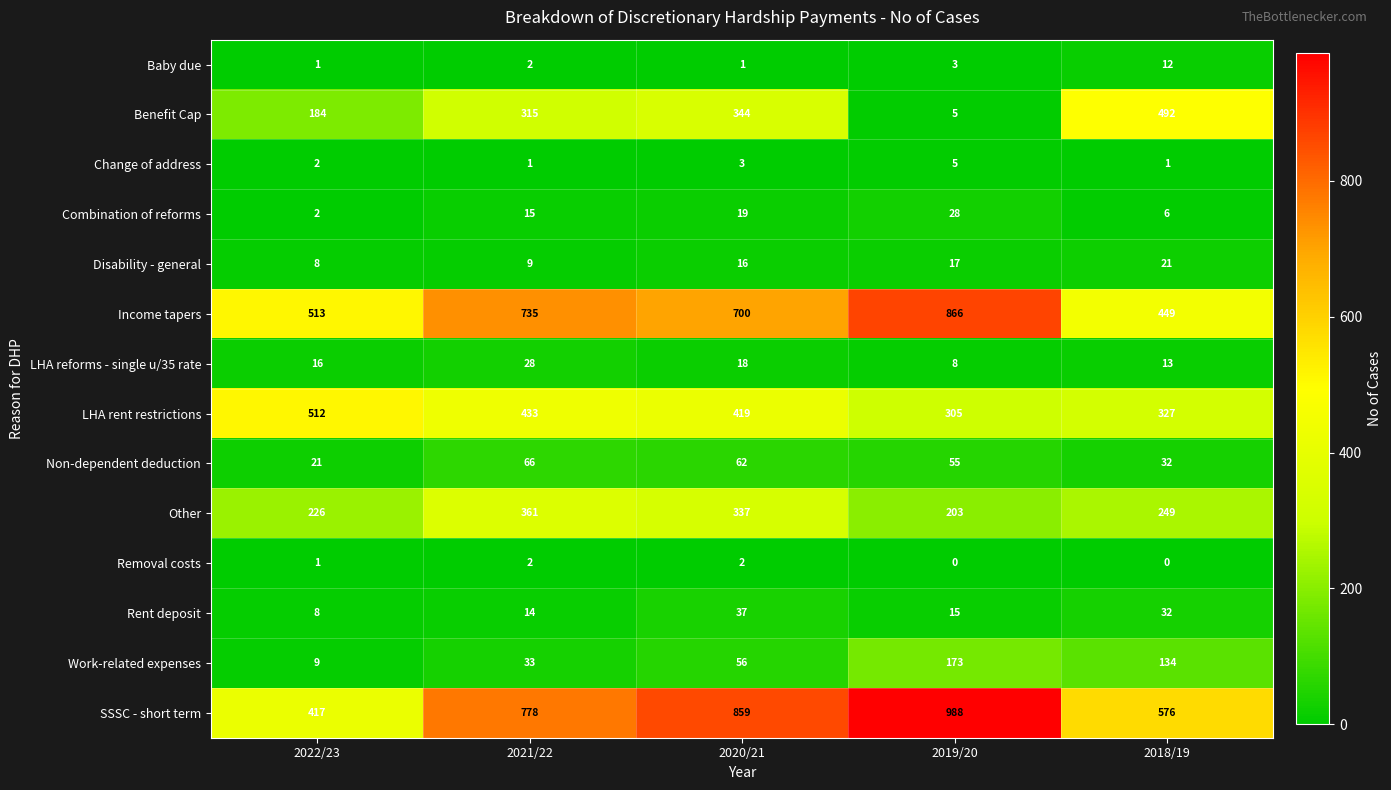

What is the sum of all Work-related expenses values?

405